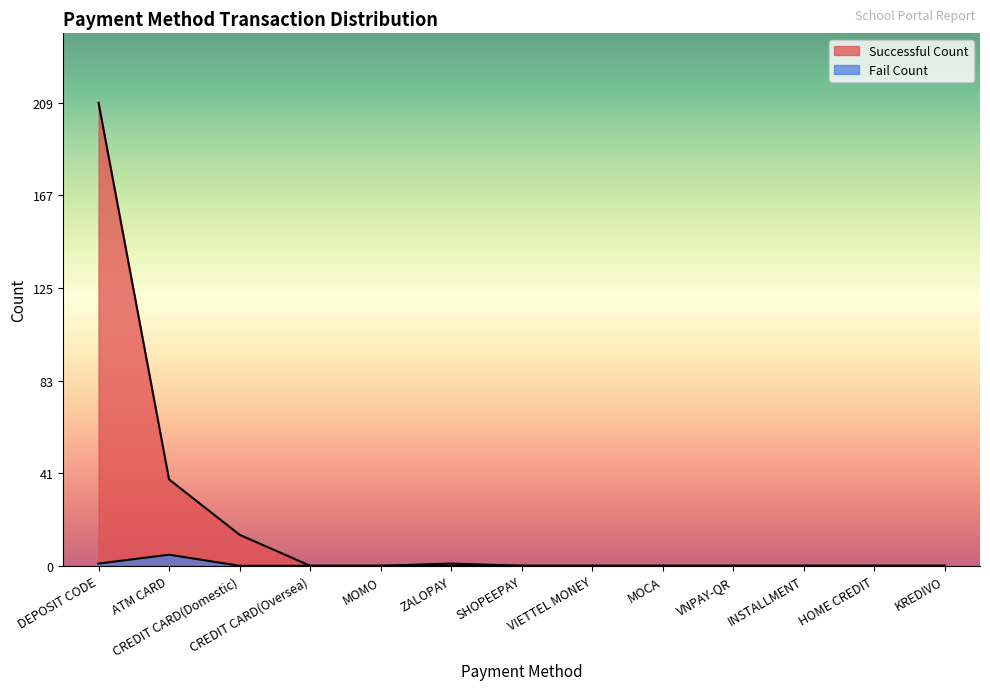

Where is Successful Count nearest to the value 104?

ATM CARD